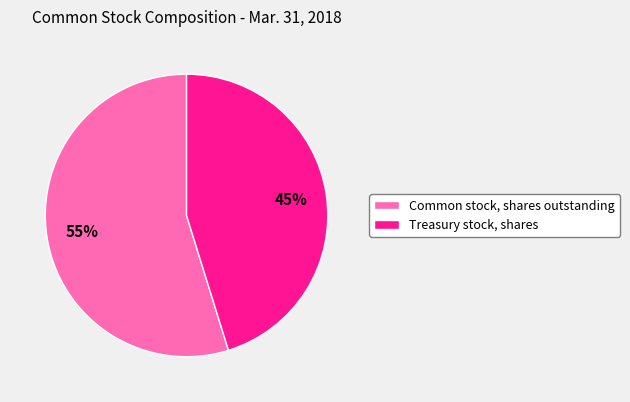

To the nearest percent, what percentage of the pie is Common stock, shares outstanding?

55%